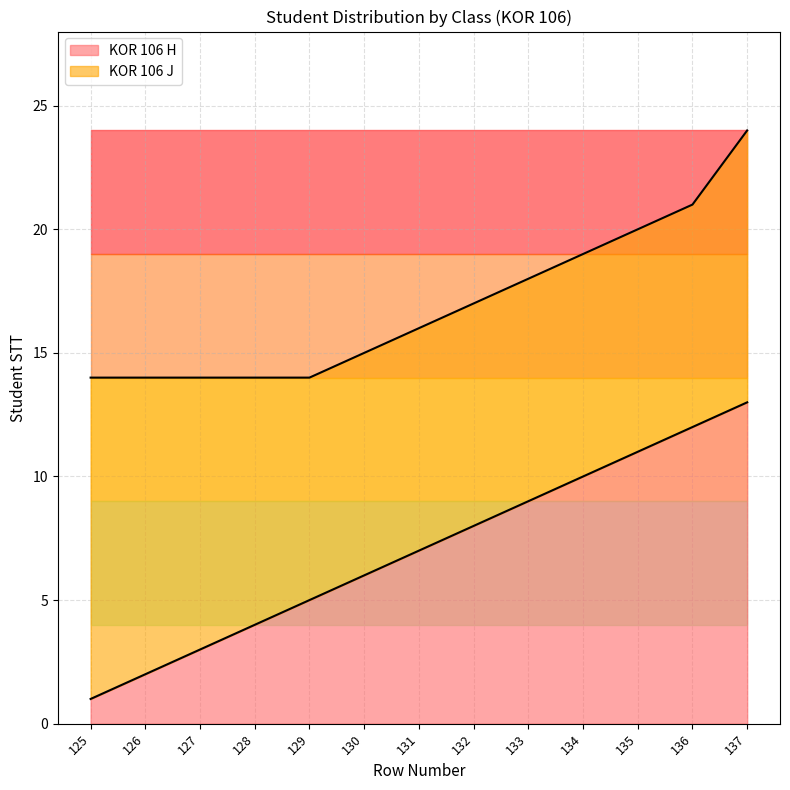

Which label corresponds to the smallest value in the chart?

125